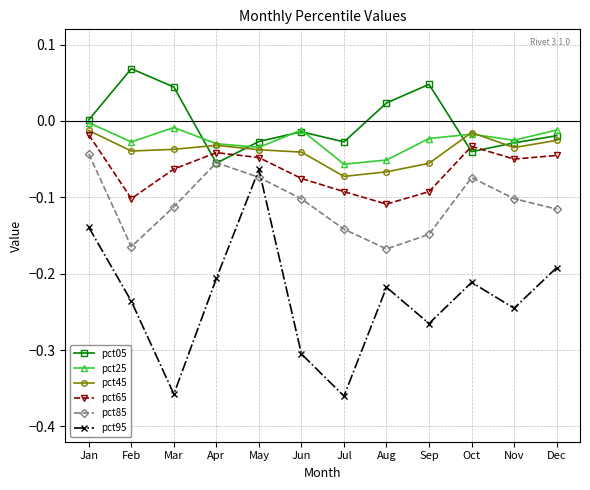

Which series has the widest spread of values?

pct95